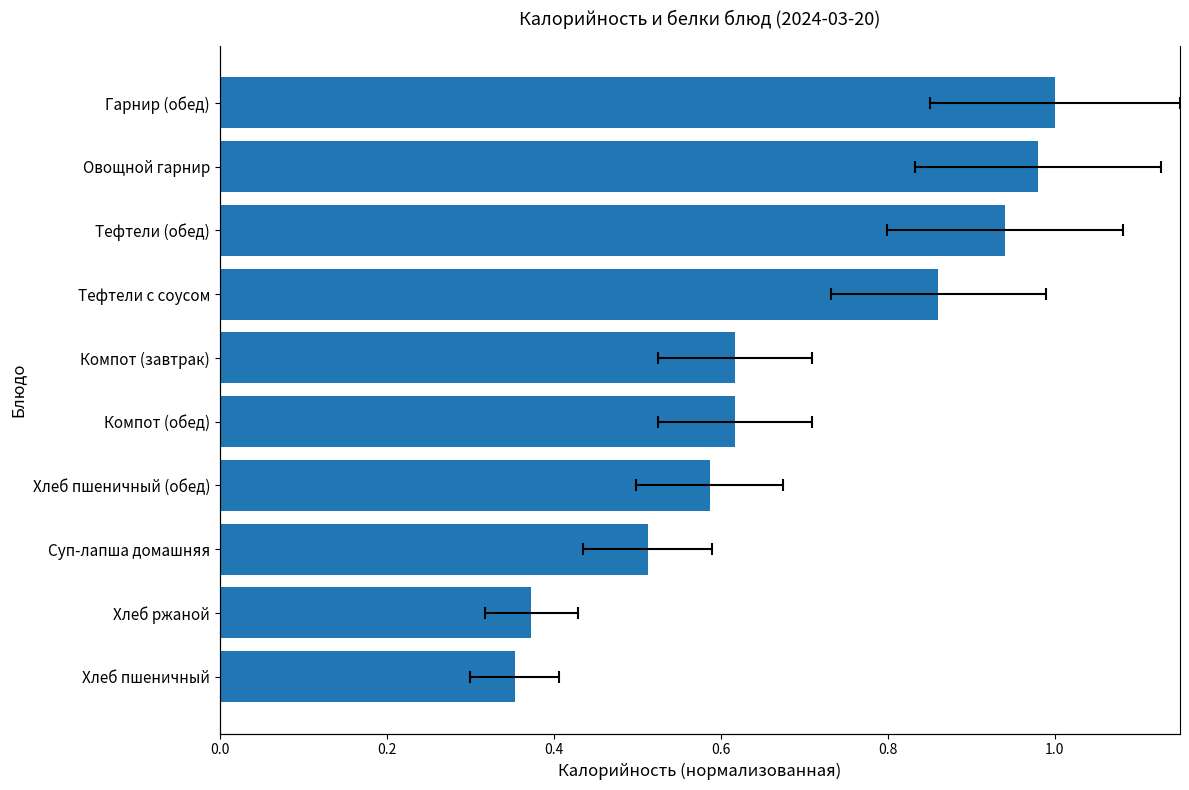

What is the value of the 9th bar from the left?

1.0